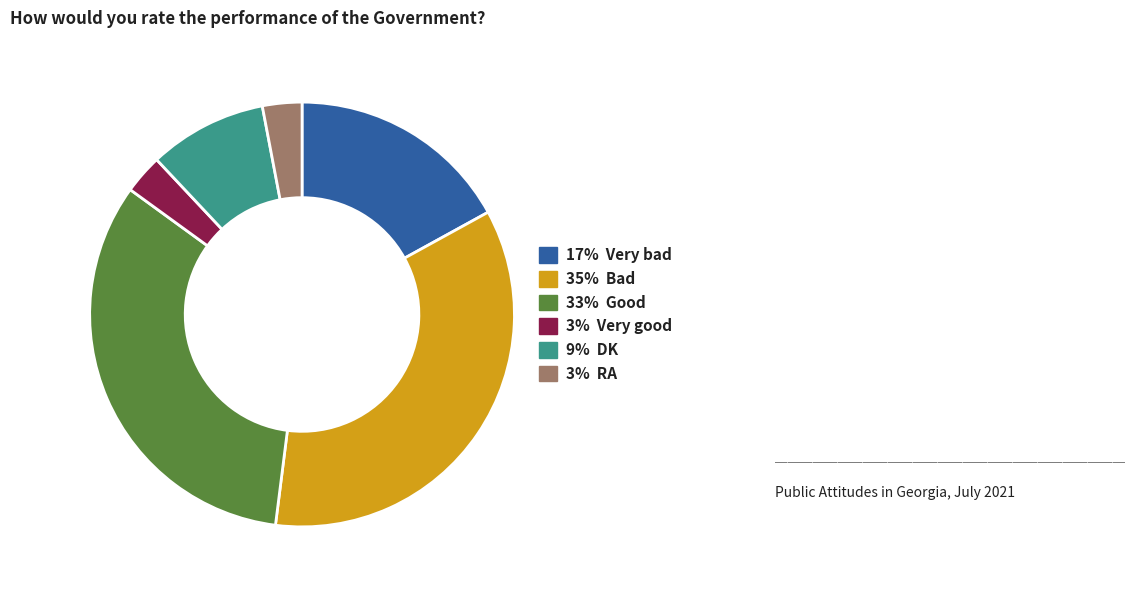

Is the sum of 3% RA and 33% Good greater than half?

No